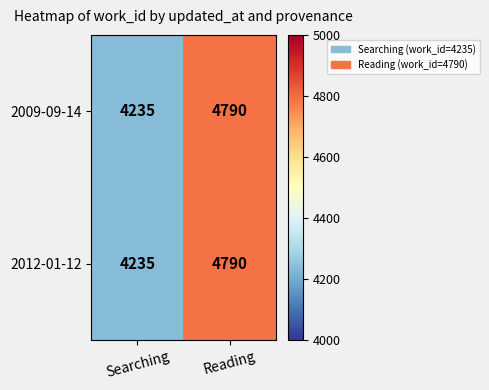

How many values in the 2012-01-12 series are below 4790?

1